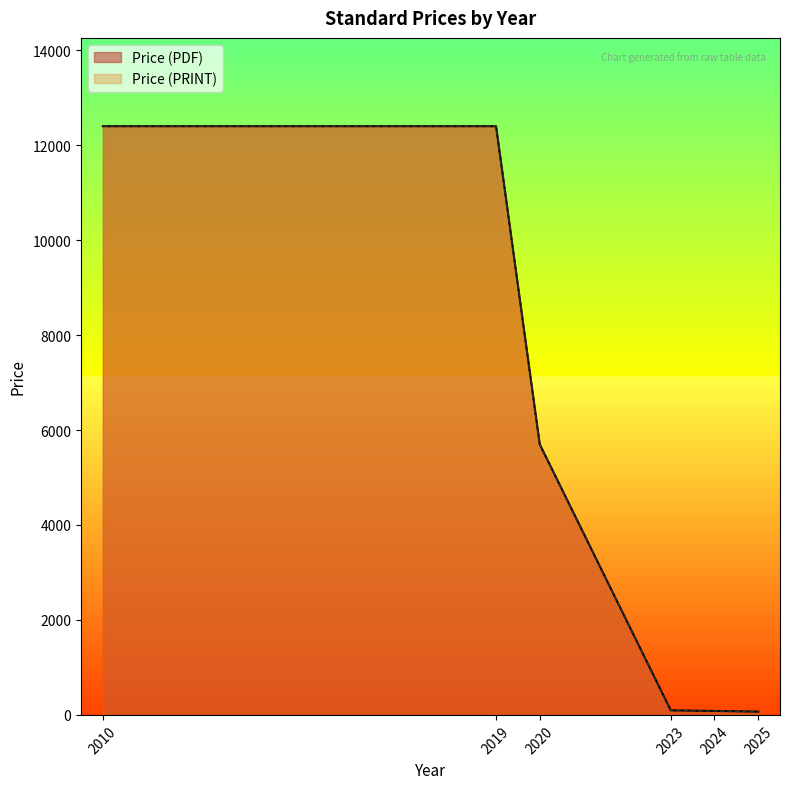

Rank the series by their maximum value, from highest to lowest.

Price (PDF), Price (PRINT)